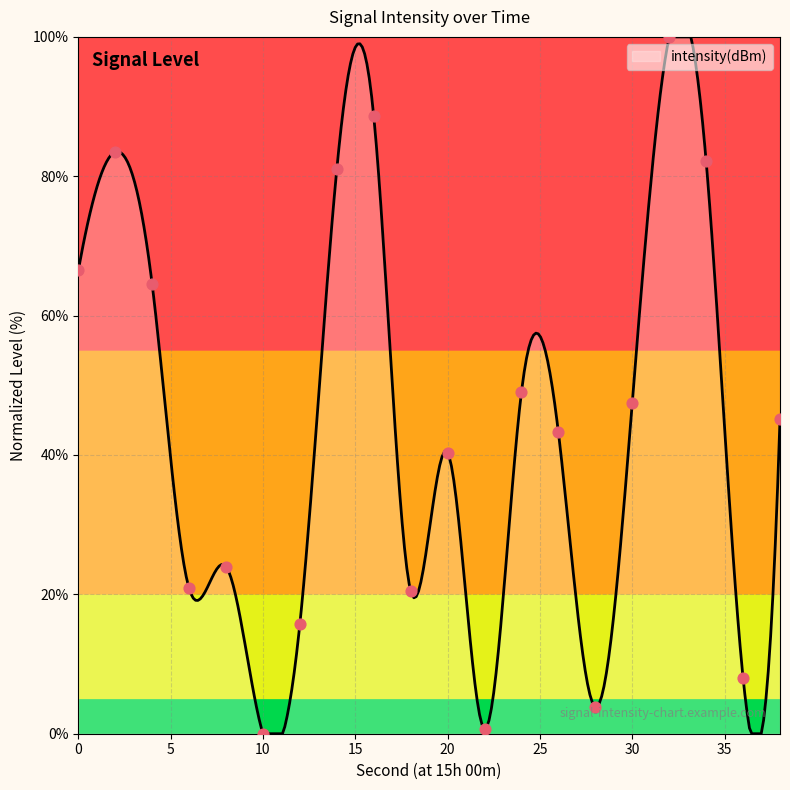

What is the change in value from 14 to 22?

-80.3